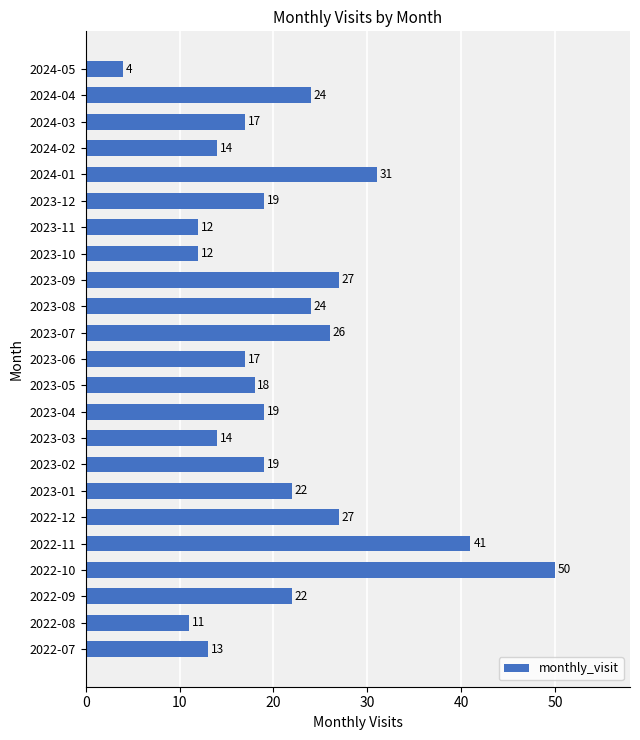

Reading top to bottom, transcribe all the data shown in this chart.

4	24	17	14	31	19	12	12	27	24	26	17	18	19	14	19	22	27	41	50	22	11	13